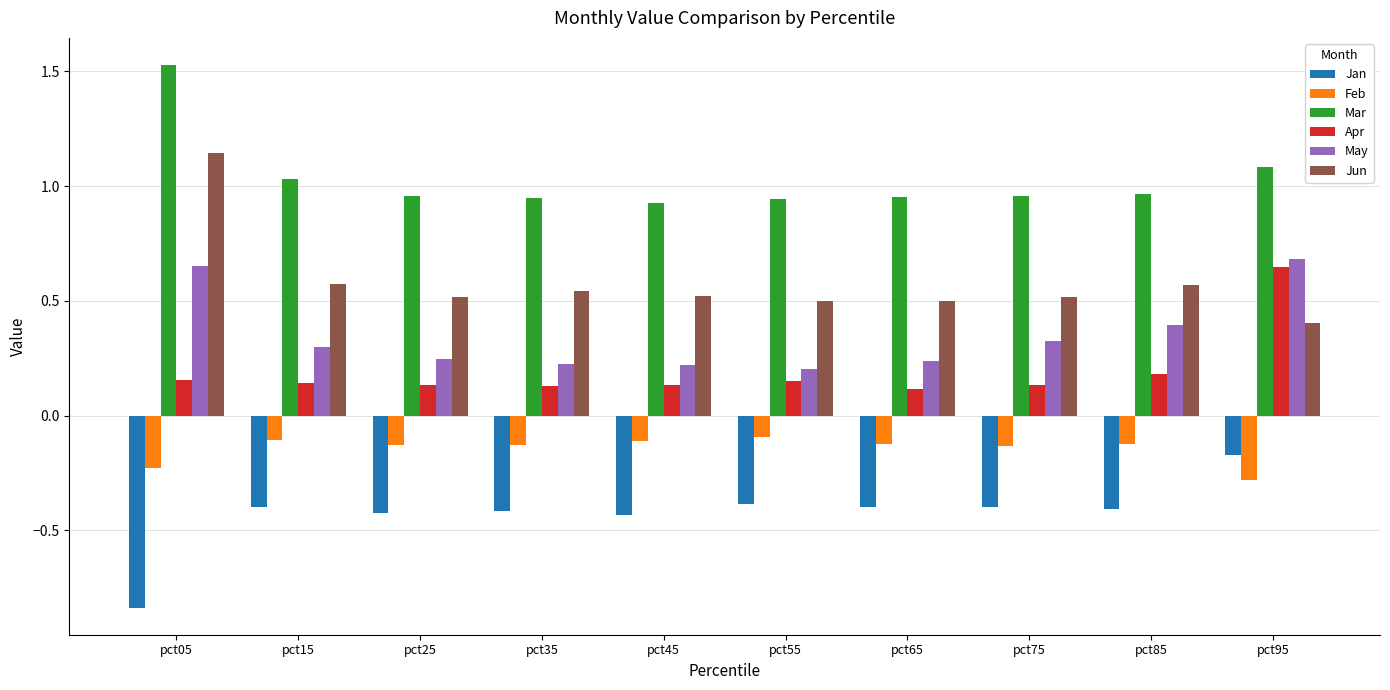

Read the Feb value at pct95.

-0.3